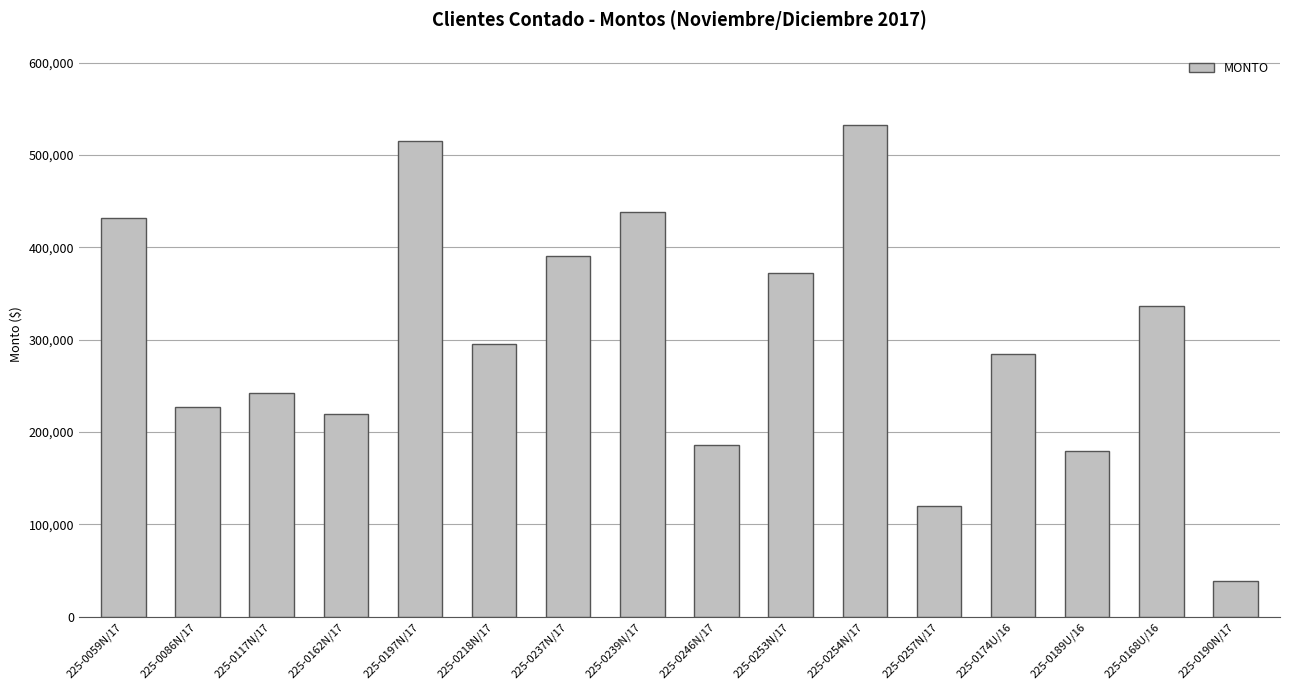

What value does the data have at 225-0218N/17?

294900.0